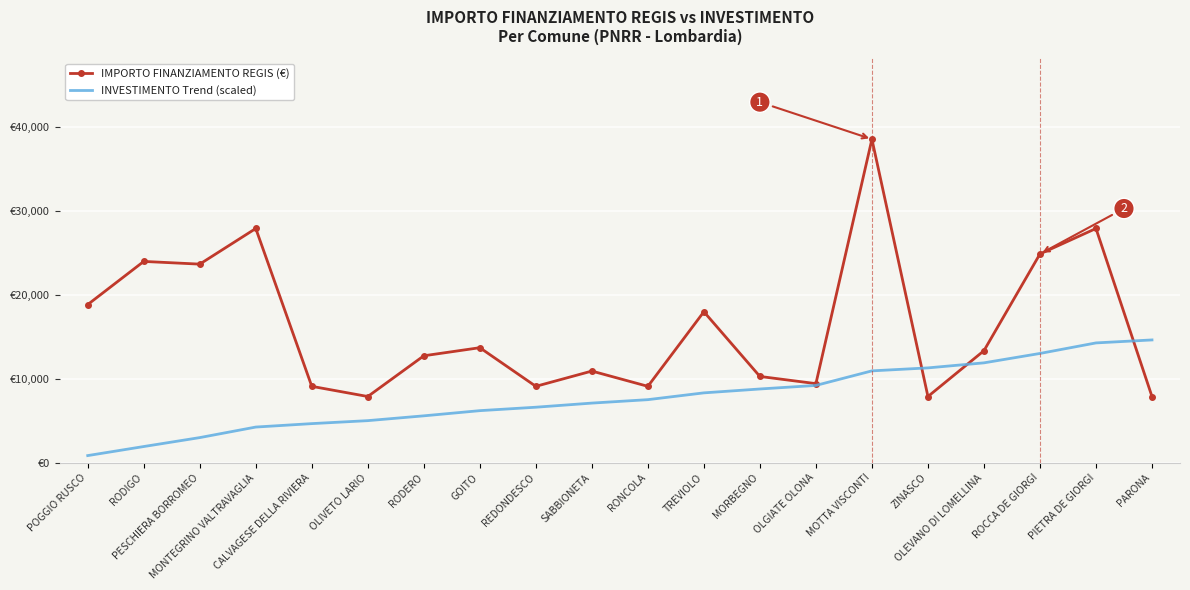

What are all the series names shown in the legend?

IMPORTO FINANZIAMENTO REGIS (€), INVESTIMENTO Trend (scaled)